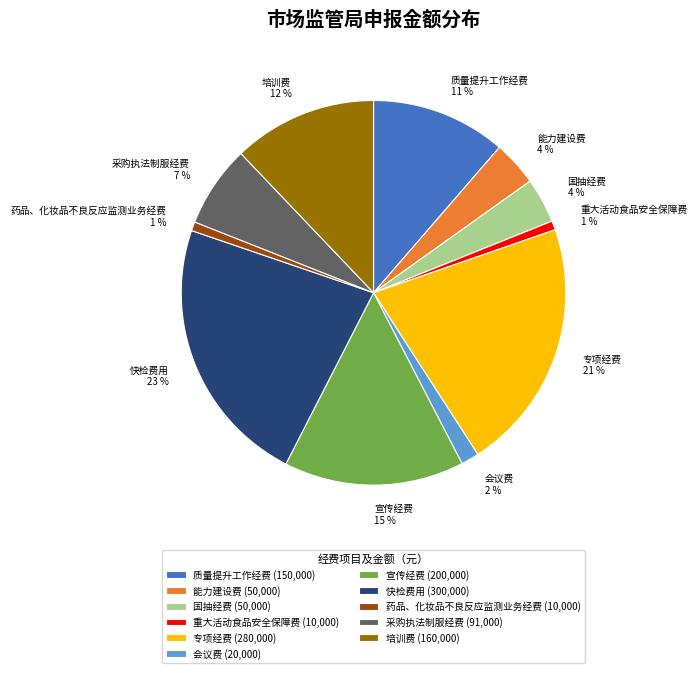

To the nearest percent, what is the combined percentage of 培训费 and 采购执法制服经费?

19%